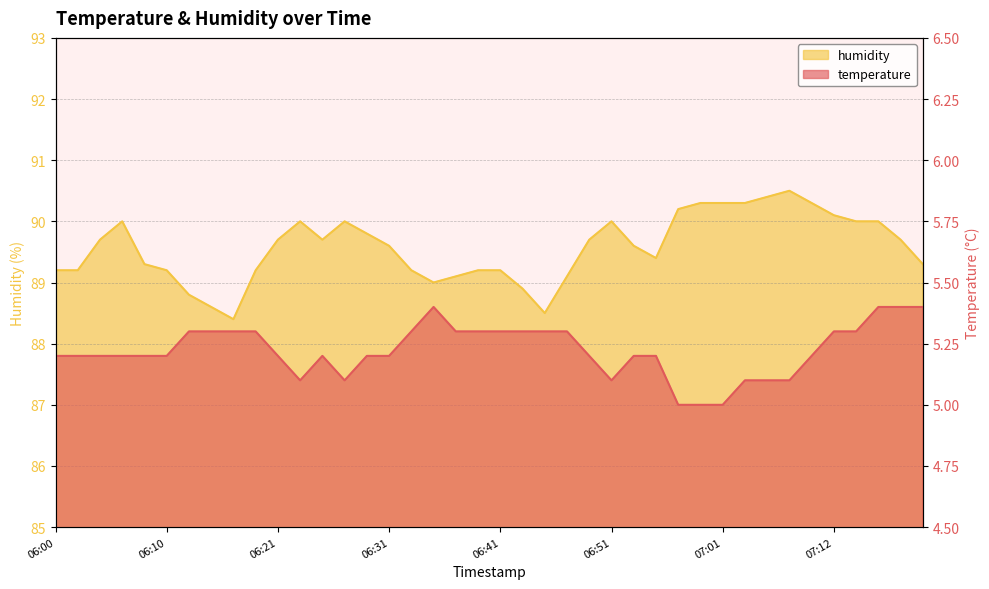

What is the difference between the maximum and minimum values in the temperature series?

0.4